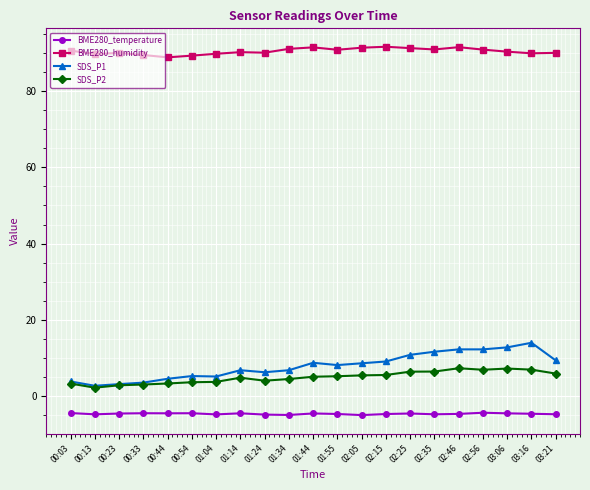

What is the minimum value shown in the chart?

-5.0